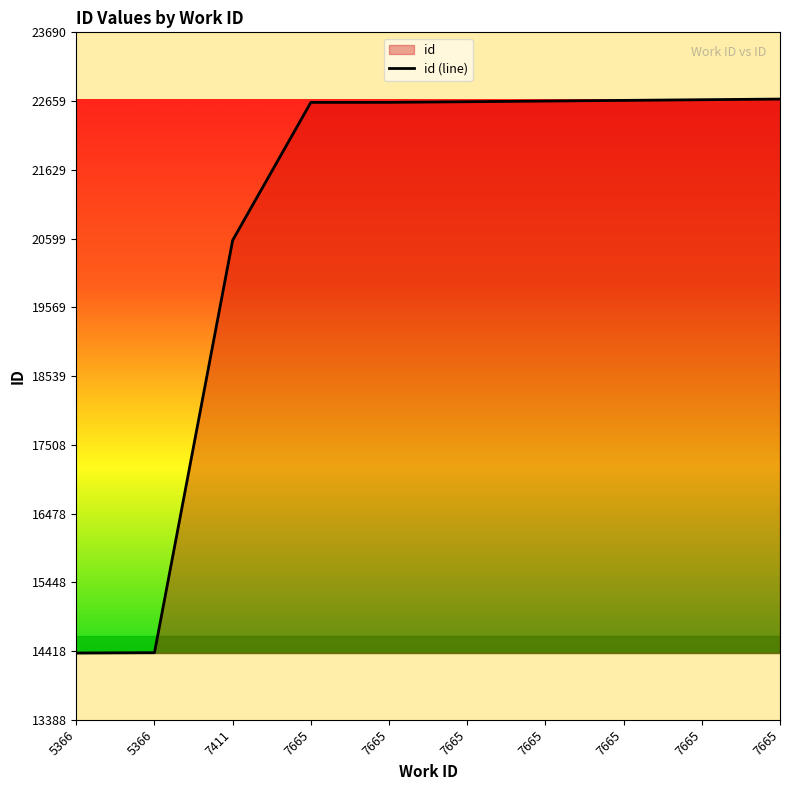

The chart shows a value of 35052 at 7665. True or false?

False